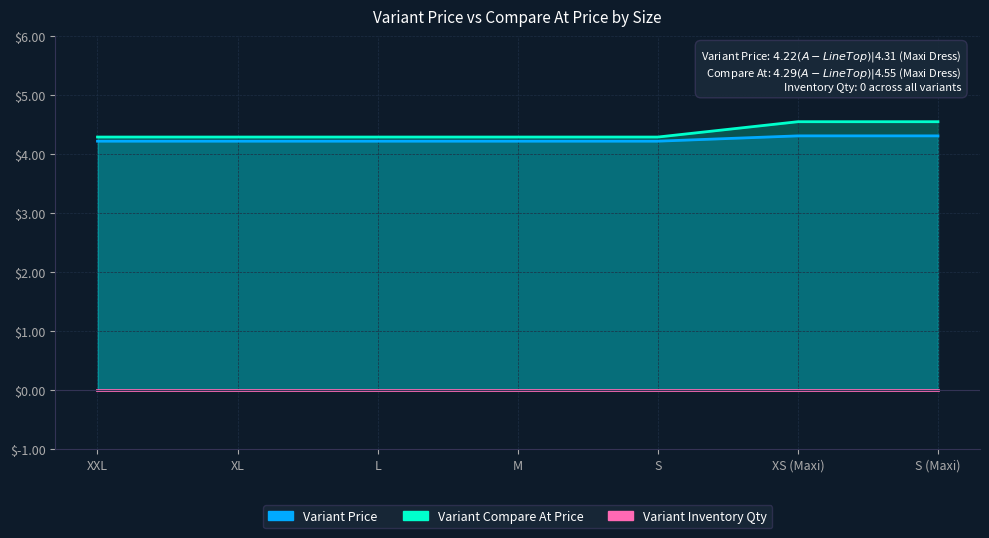

Which series has the largest range (max minus min)?

Variant Compare At Price